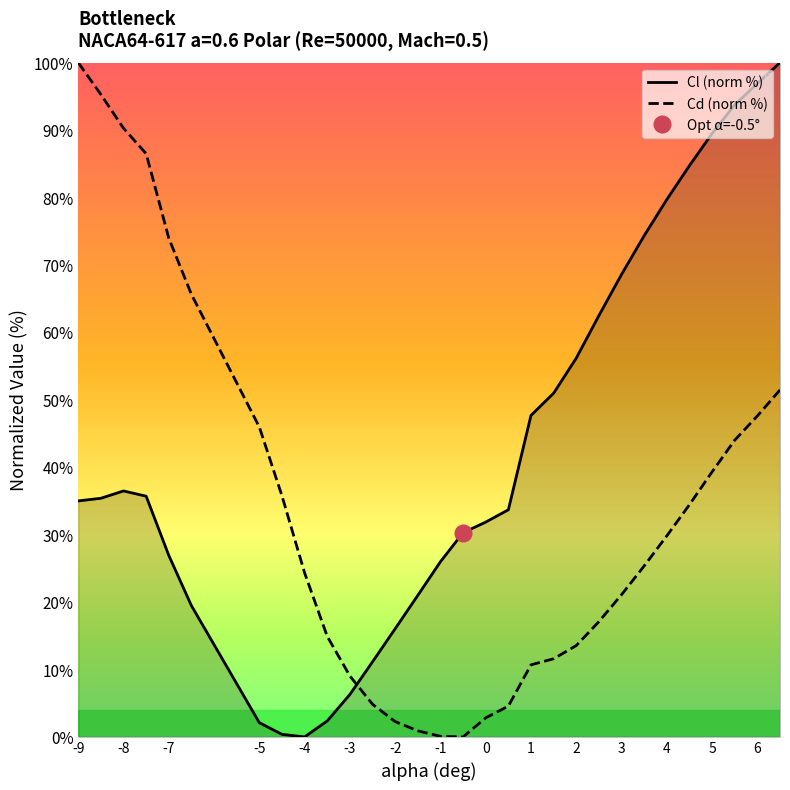

What is the highest value of the Cd (norm %) series?

100.0